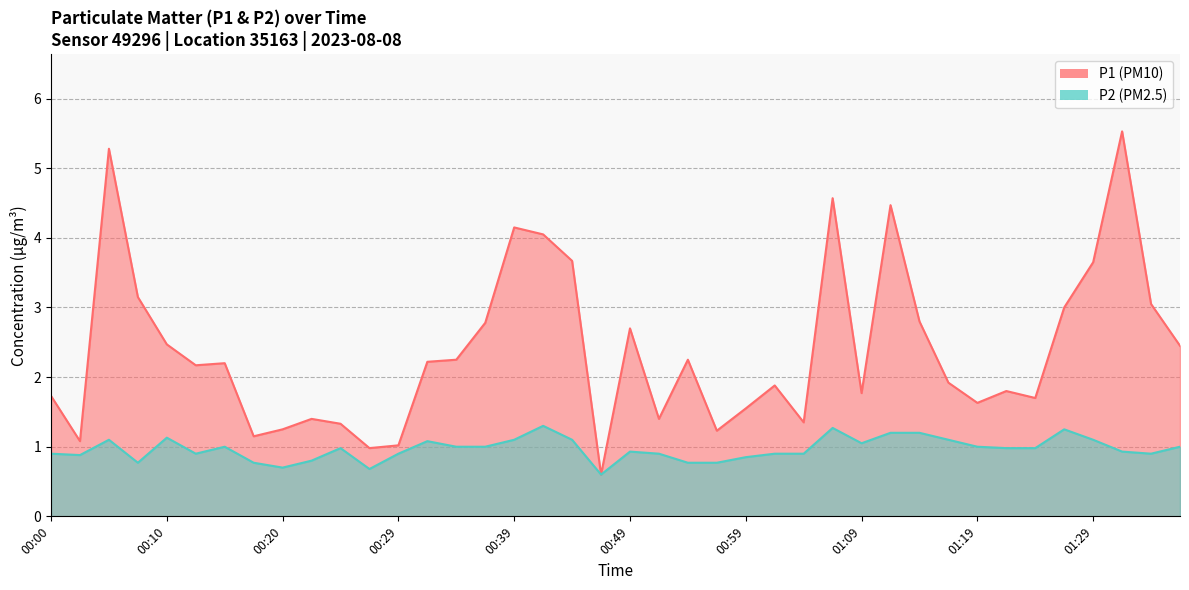

At which label is P2 closest to 0?

00:47